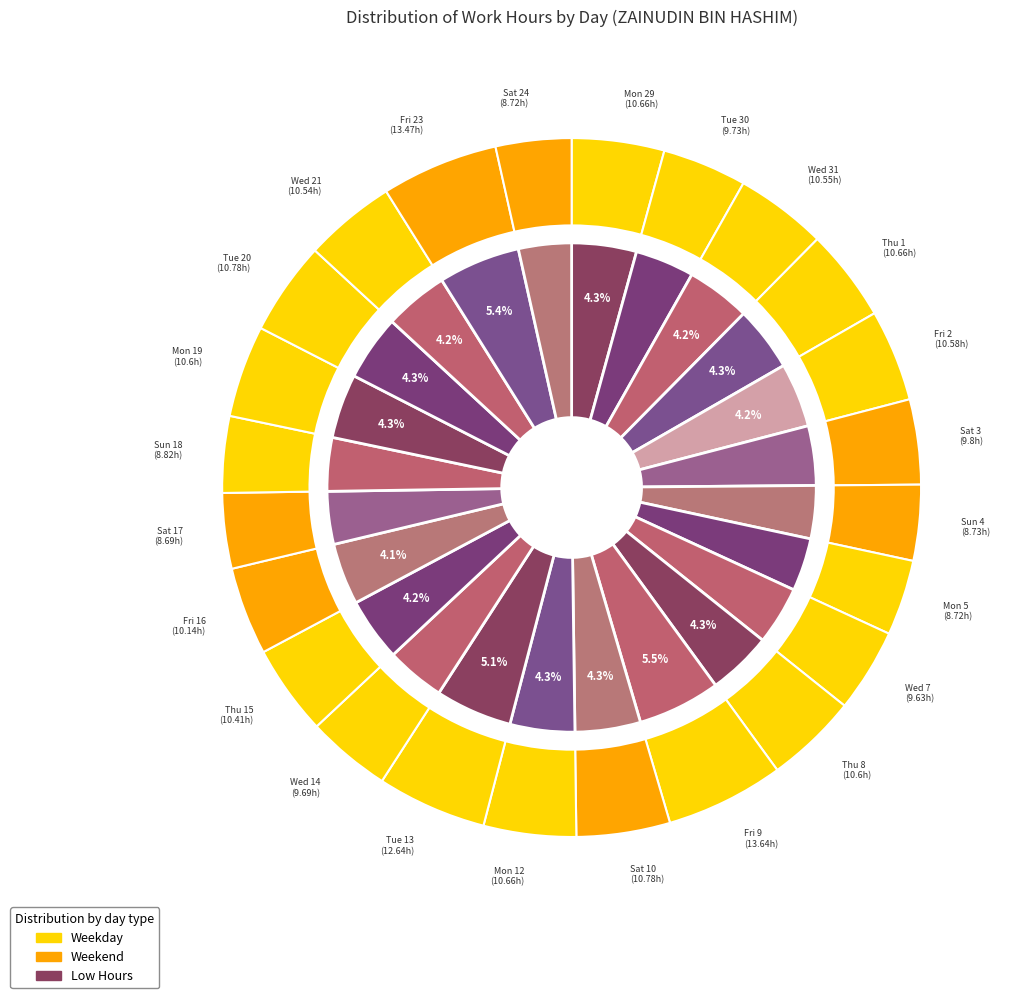

To the nearest percent, what is the combined percentage of Mon 12 and Fri 2?

9%